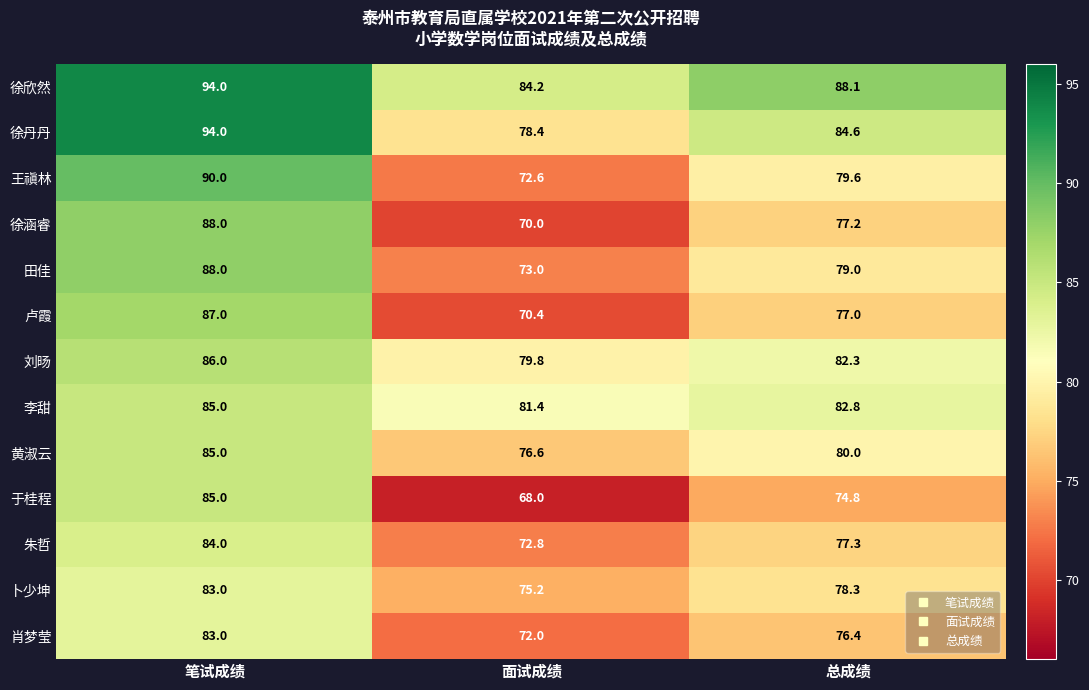

What is the total value across all series at 面试成绩?

974.4